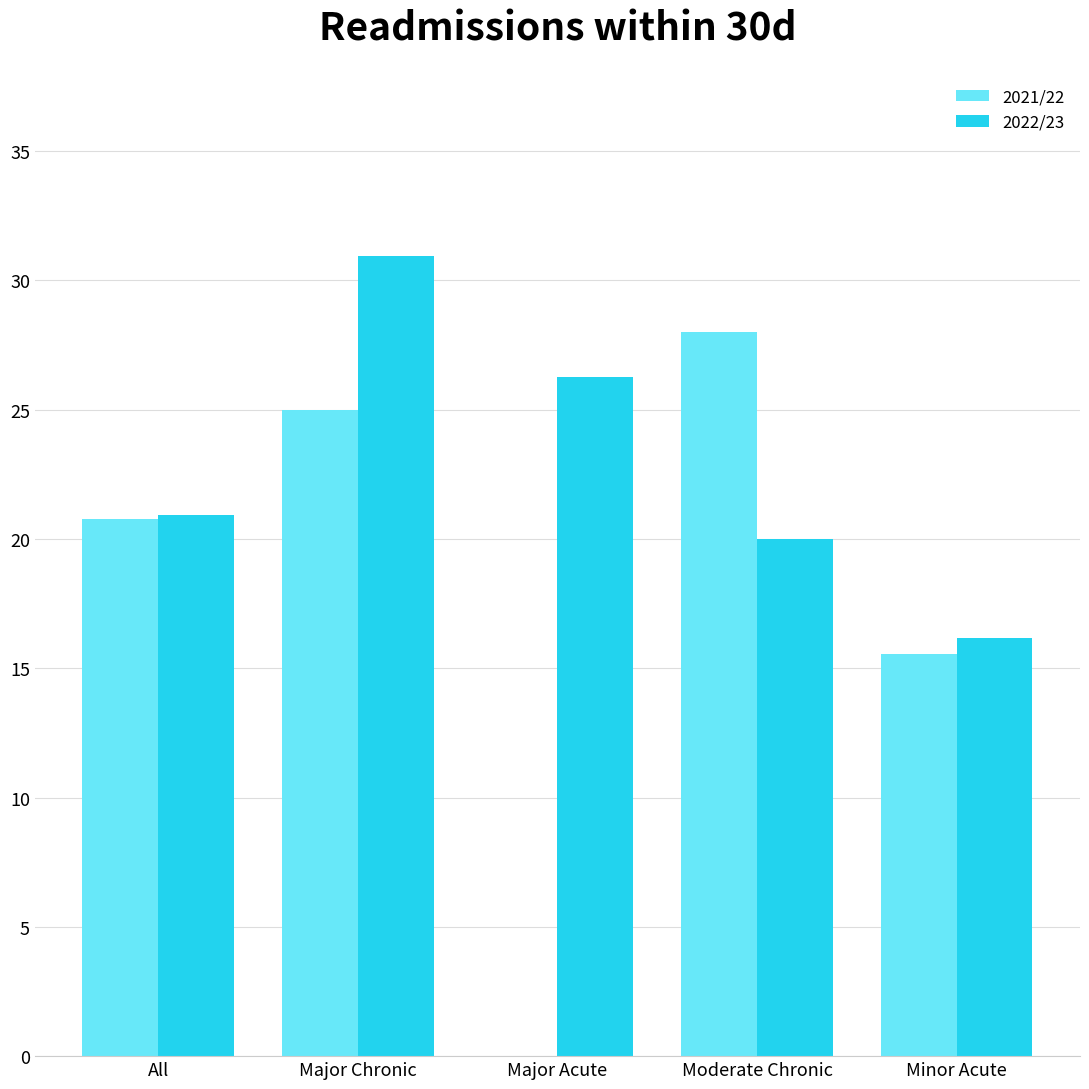

How many values in the 2021/22 series exceed 20?

3